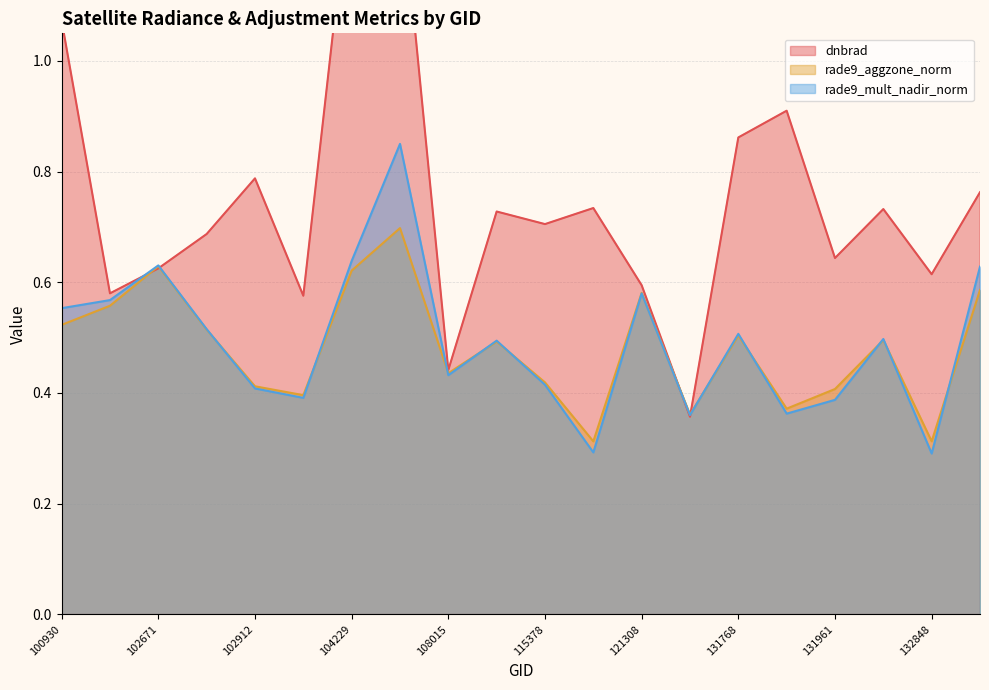

True or false: dnbrad has more than 1 interior local peaks.

True